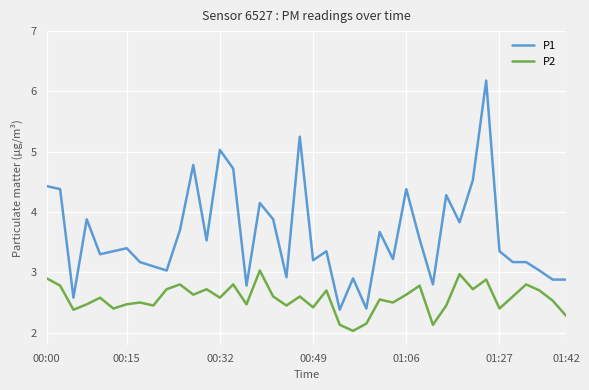

What is the greatest value displayed?

6.2